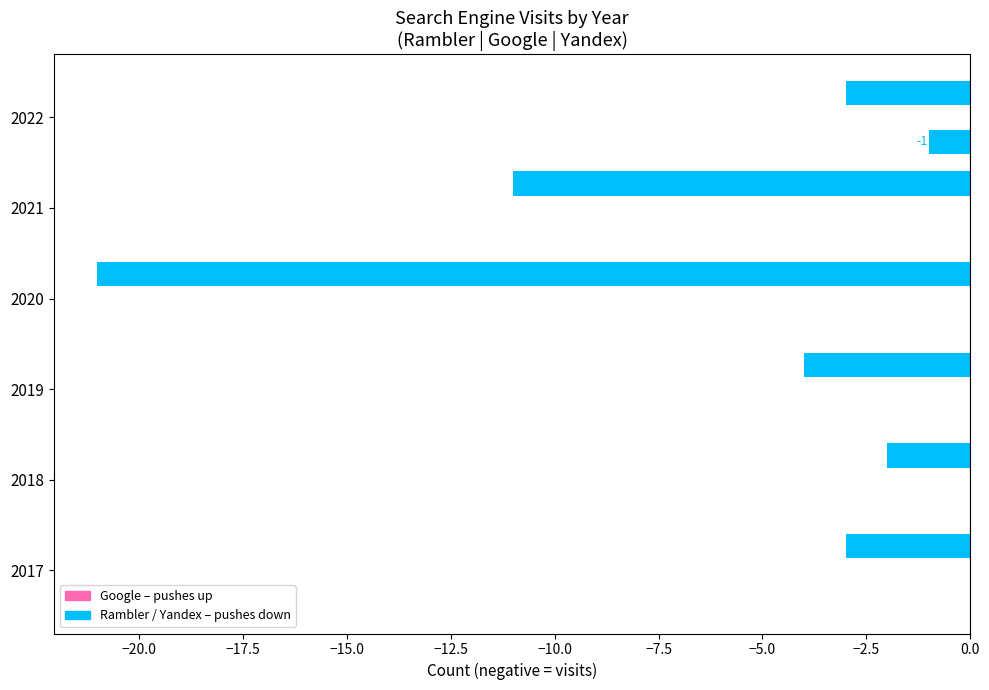

What is the minimum value shown in the chart?

-21.0